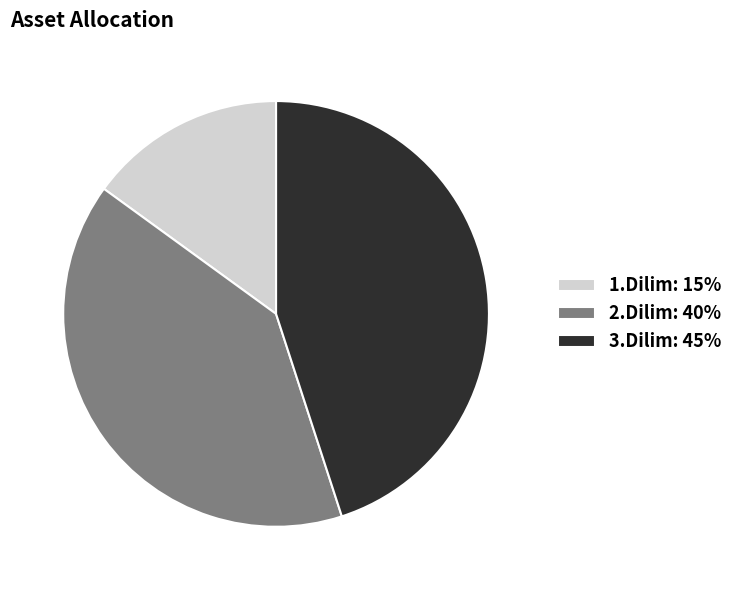

Is 2.Dilim: 40% the majority of the pie?

No